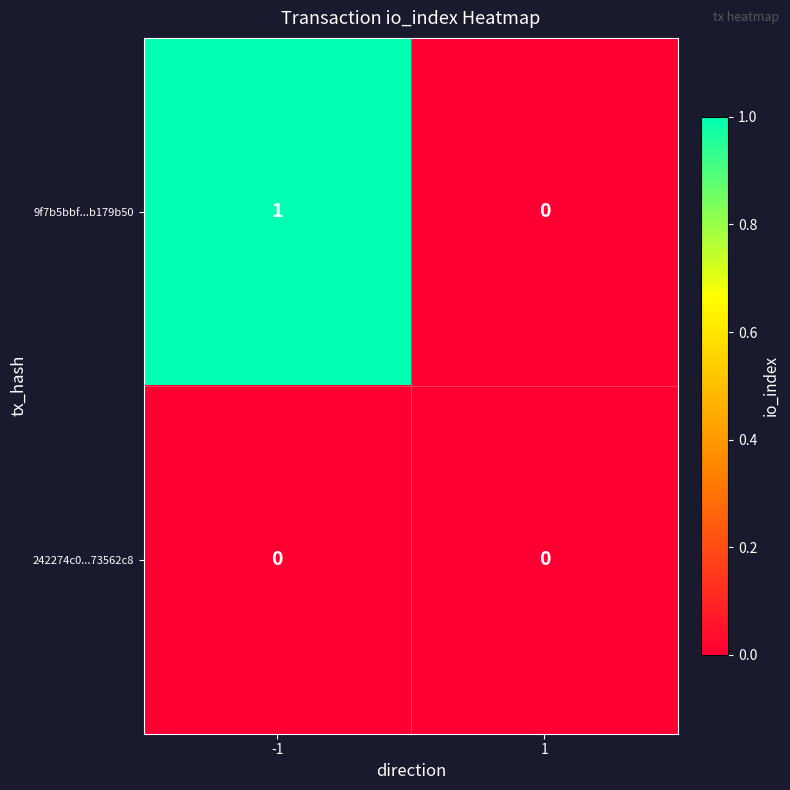

Reading left to right, list all the values displayed in this chart.

9f7b5bbf...b179b50: -1=1	1=0
242274c0...73562c8: -1=0	1=0